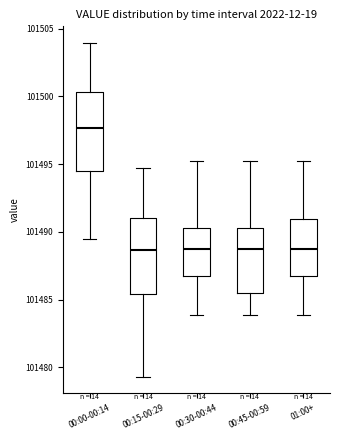

Where does the median line of the box for 00:30-00:44 sit on the y-axis? The values are not printed on the chart, so give them approximately, as read against the axis.

101489.0